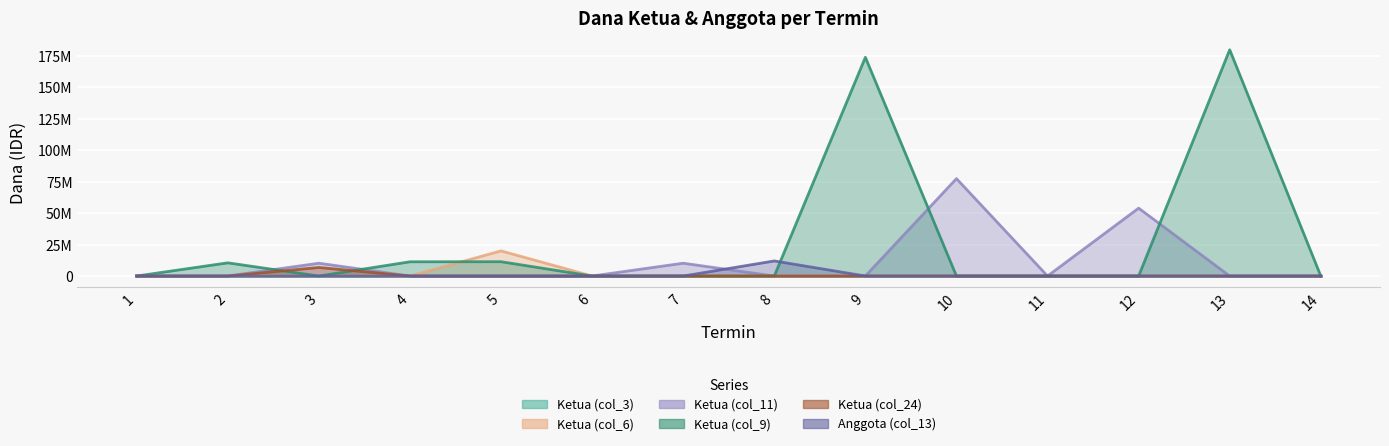

What is the sum of all Ketua (col_6) values?

20000000